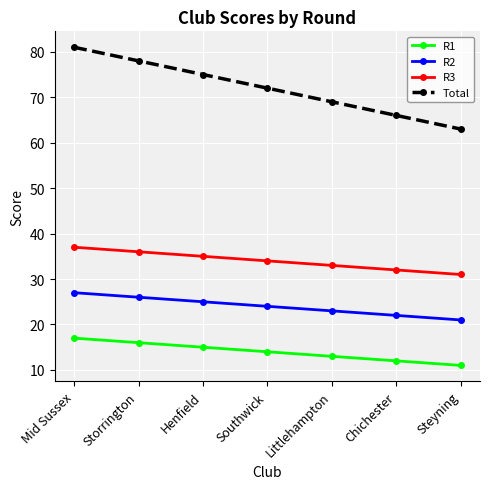

What is the minimum value shown in the chart?

11